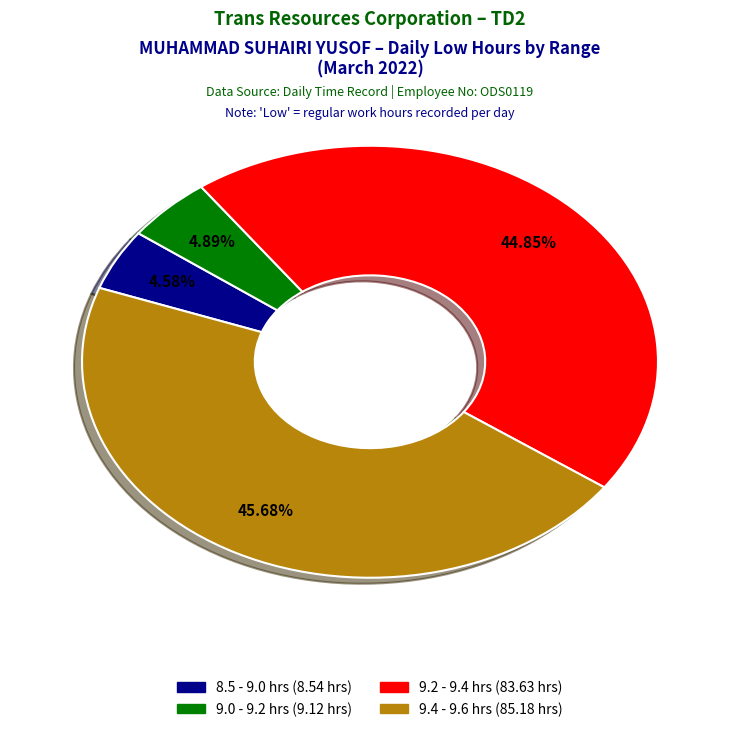

Is there any slice that represents more than half of the pie?

No